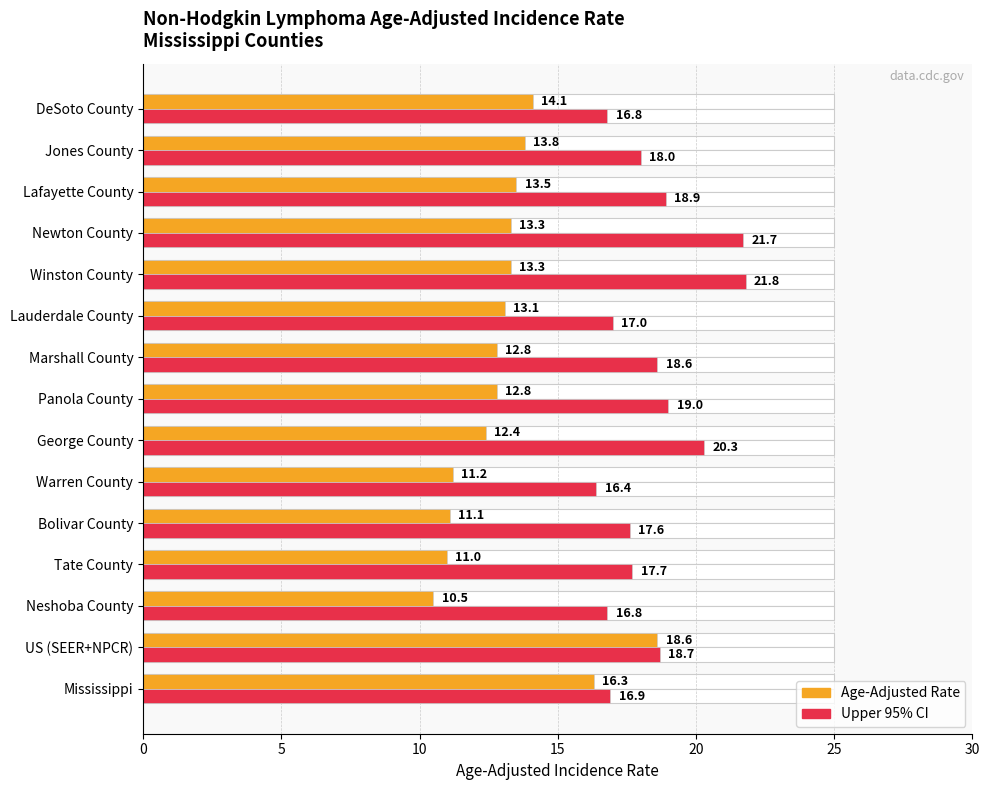

List the series in order of their peak value, lowest first.

Age-Adjusted Rate, Upper 95% CI